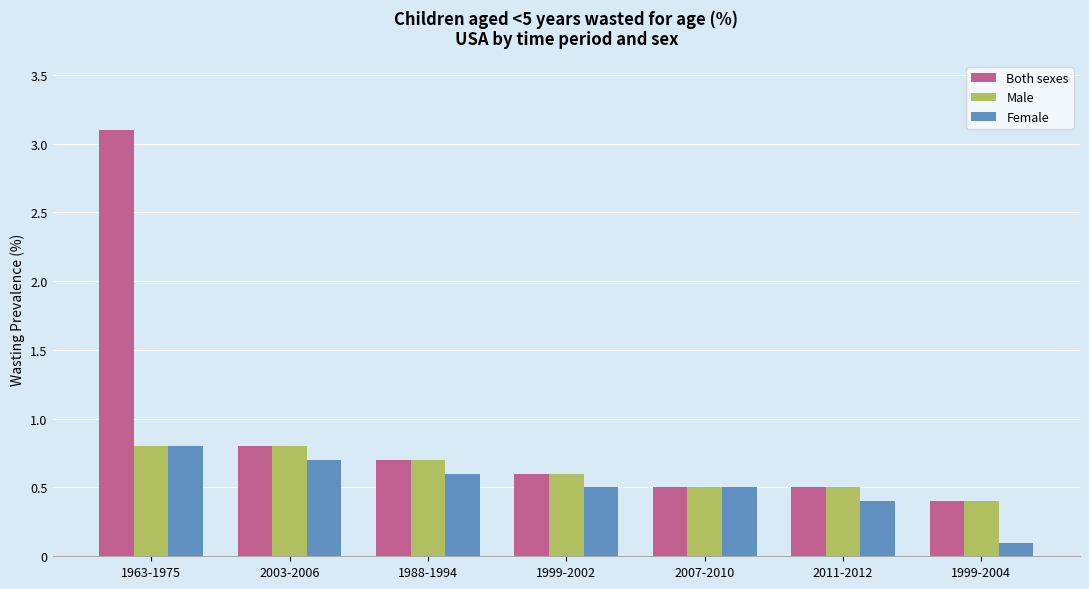

How many Male values are between 0 and 1?

7